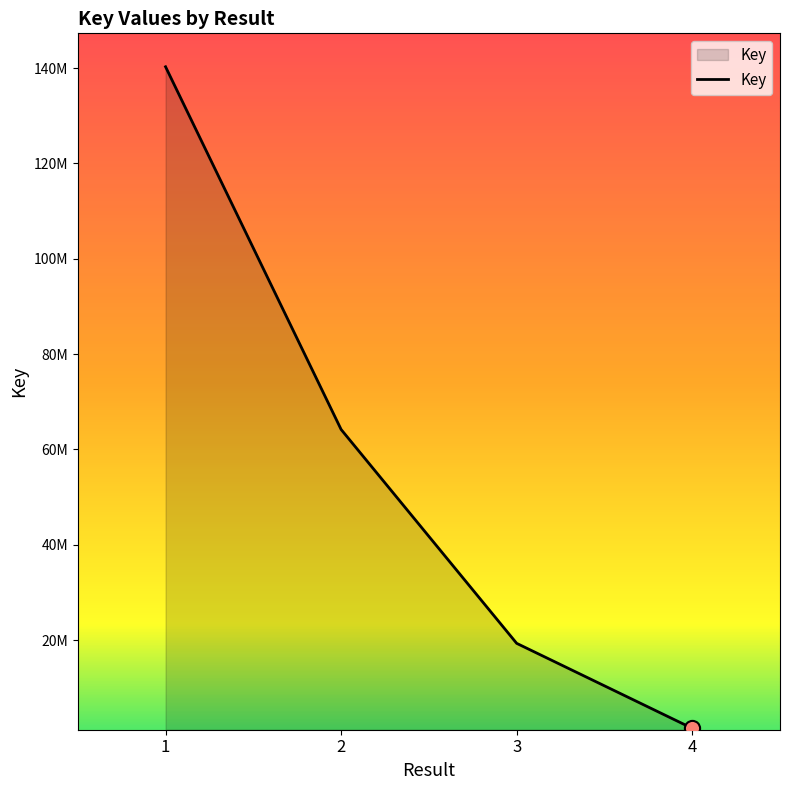

What is the ratio of the value at 2 to the value at 4?

43.0